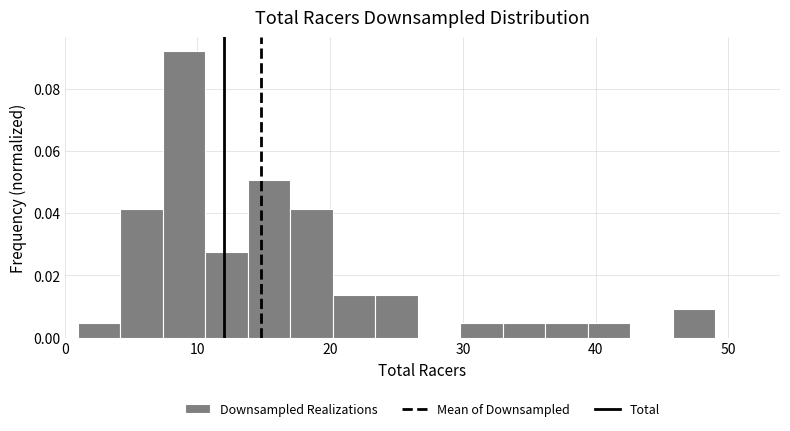

Around what value on the x-axis is the tallest bar? Give the approximate position of its centre, as read against the axis.

9